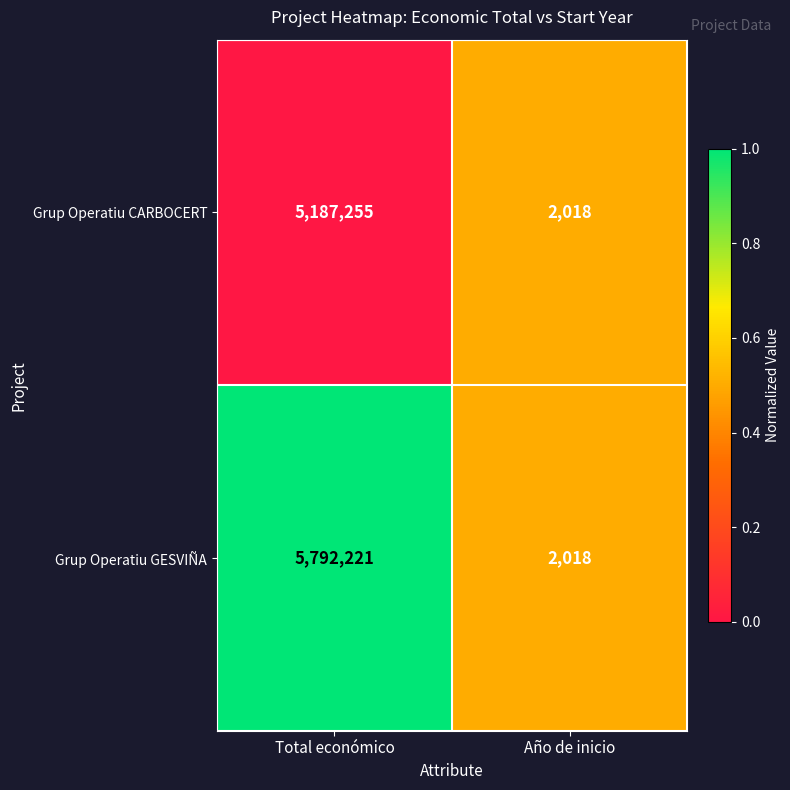

Is it true that Grup Operatiu CARBOCERT equals 3157 at Año de inicio?

False